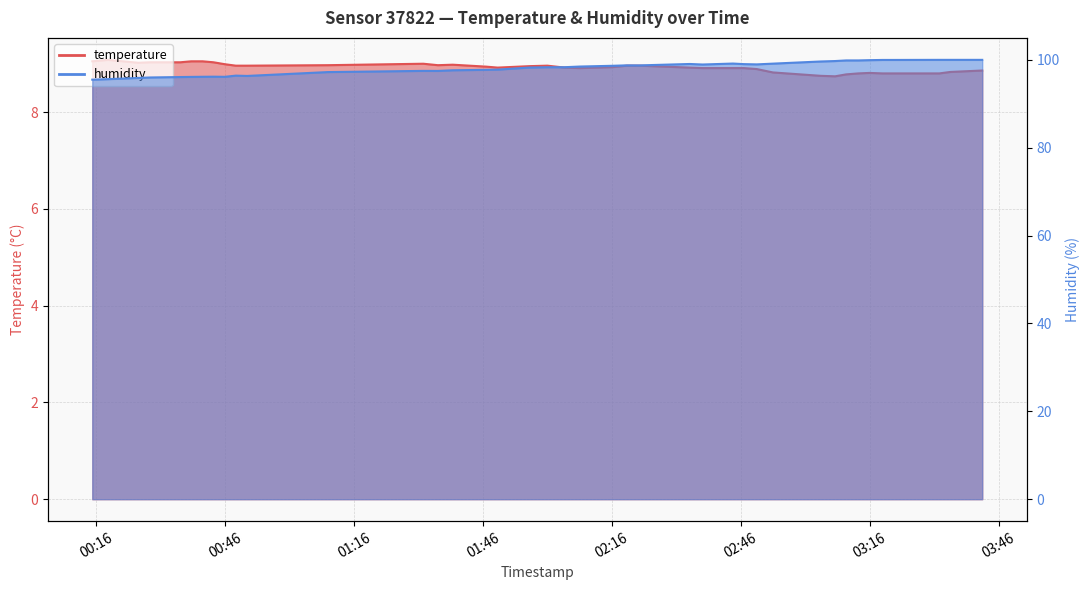

True or false: humidity has a value of 99.2 at 2023-05-19T02:44:11.

True